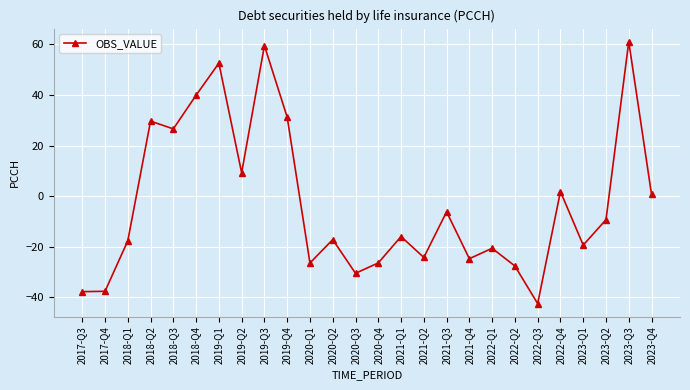

At which category does the data reach its first local peak?

2018-Q2